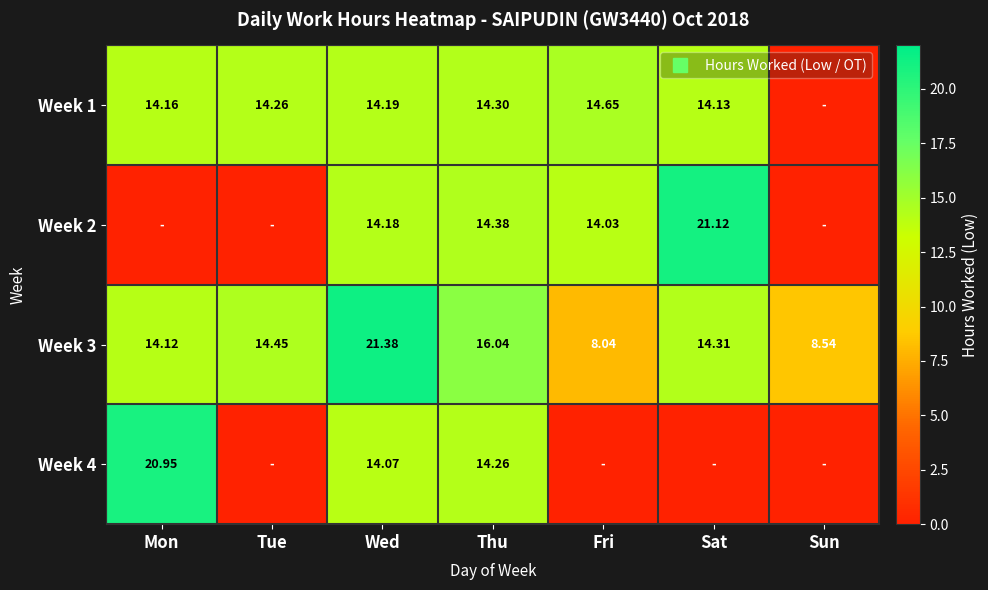

Where is Week 2 nearest to the value 10?

Fri